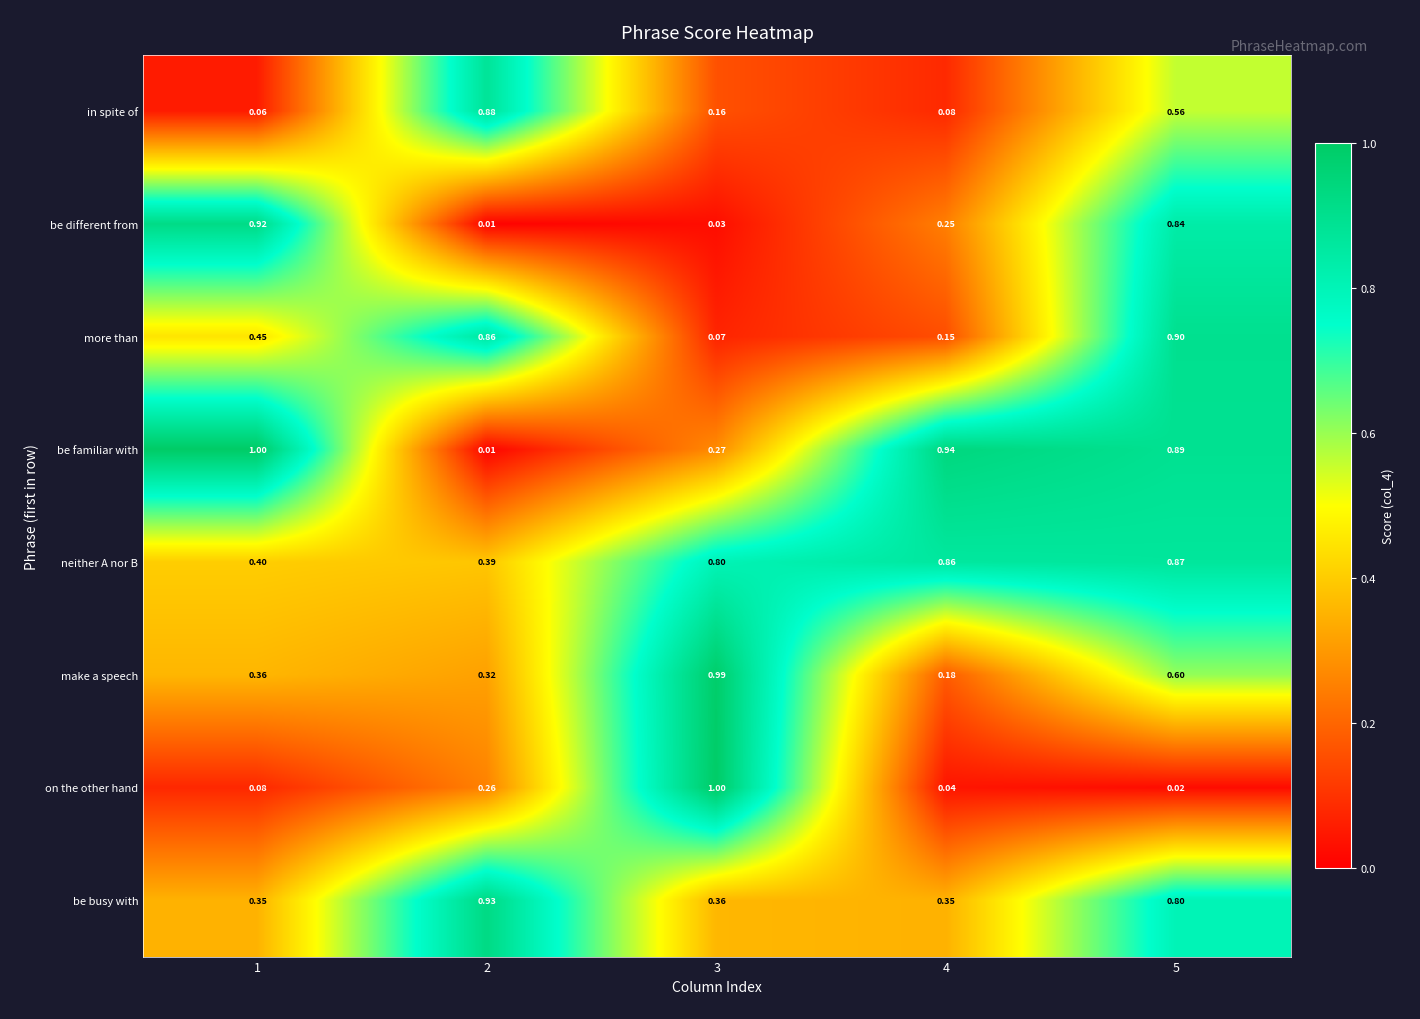

Is the value of be busy with at 3 greater than the value of on the other hand at 2?

Yes